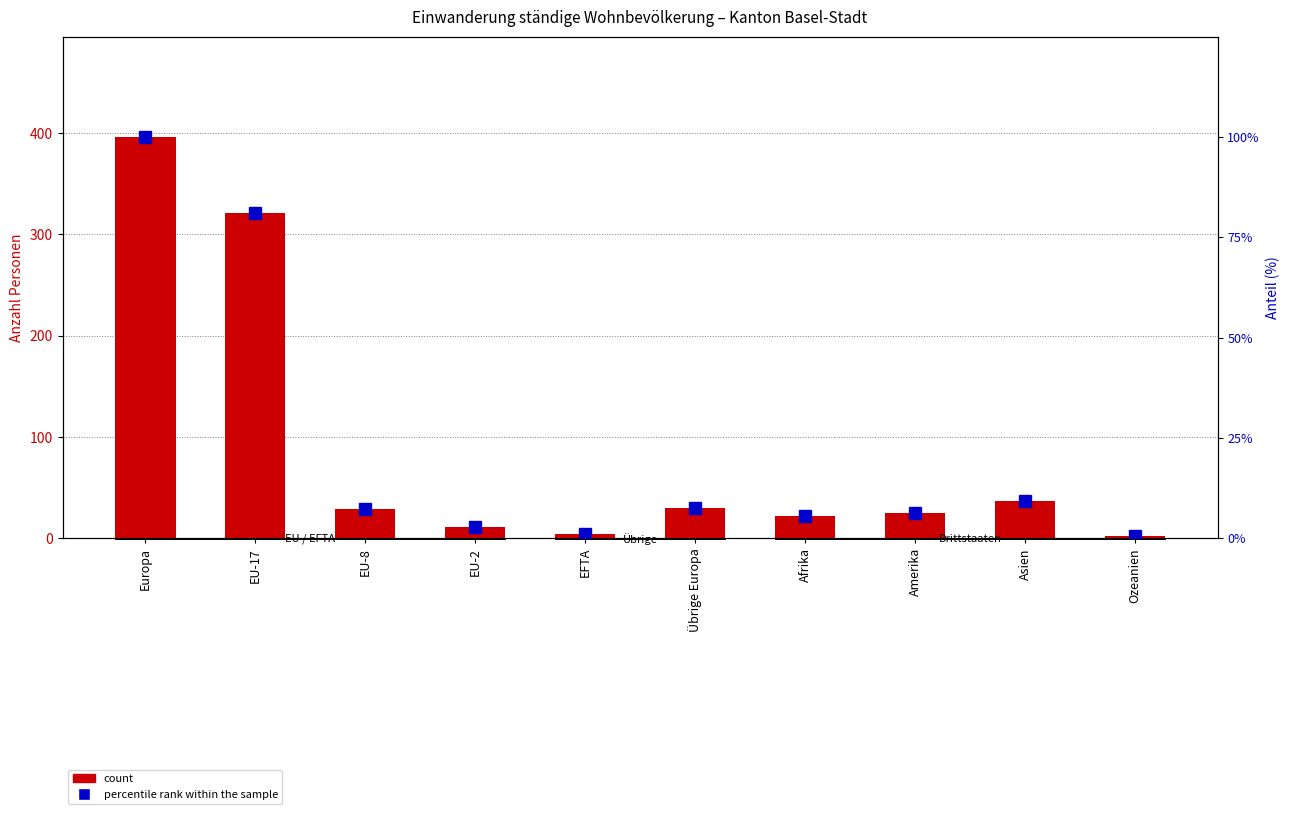

True or false: count has a value of 37.0 at Asien.

True